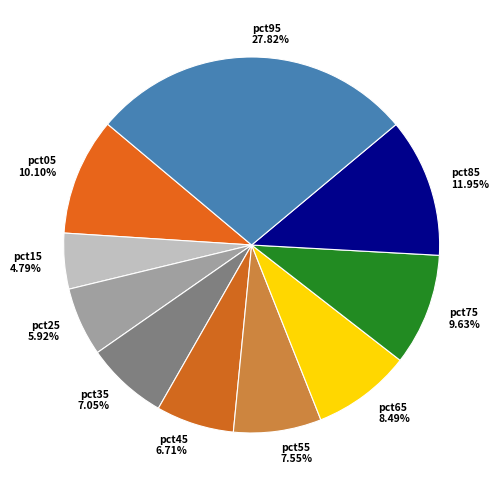

Is there any slice that represents more than half of the pie?

No